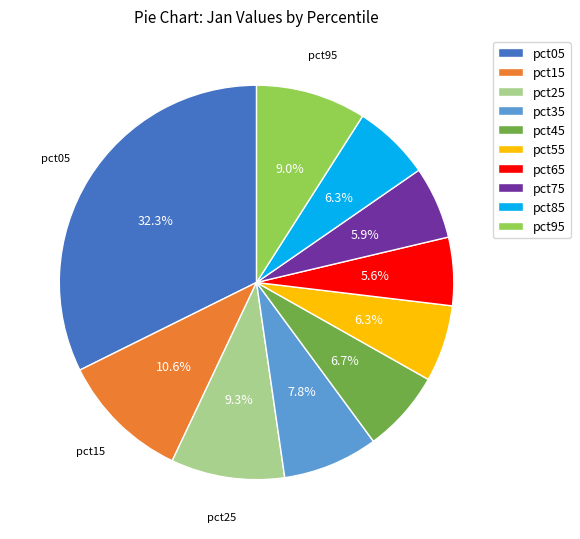

Does any single category account for the majority?

No